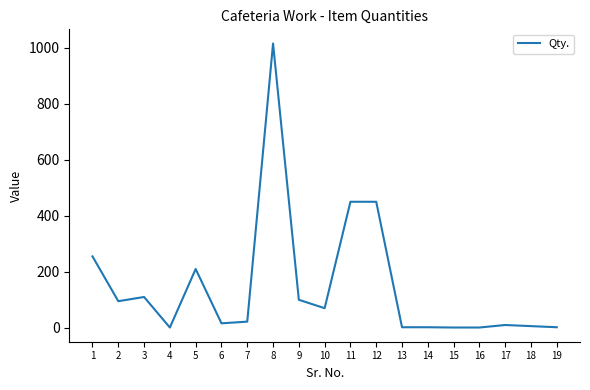

What is the greatest value displayed?

1015